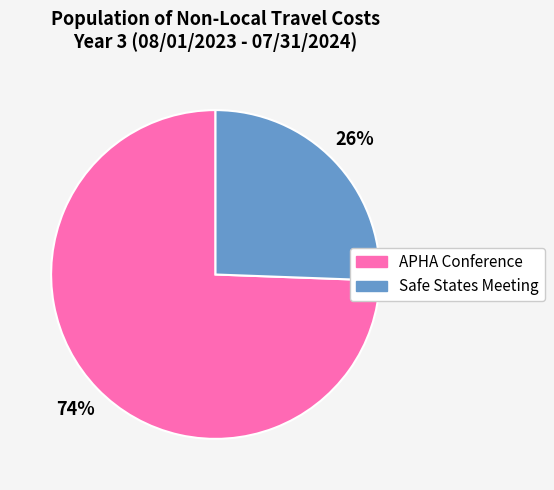

Is the sum of APHA Conference and Safe States Meeting greater than half?

Yes